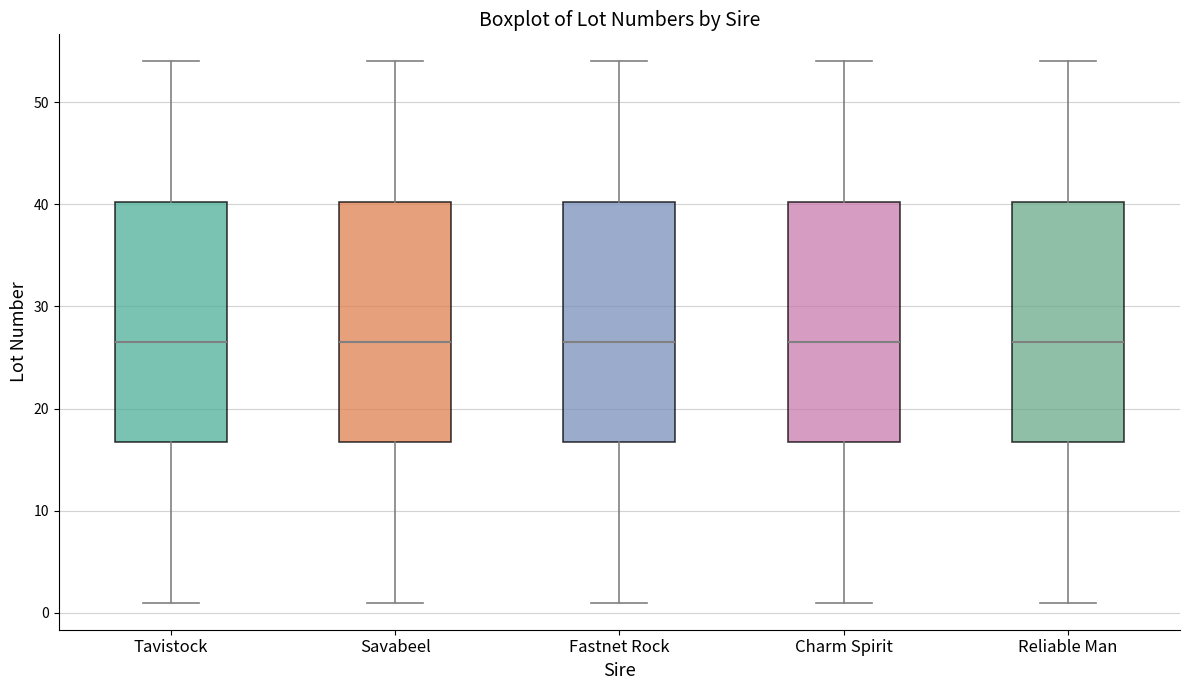

Where does the lower whisker of the box for Reliable Man end on the y-axis? The values are not printed on the chart, so give them approximately, as read against the axis.

1